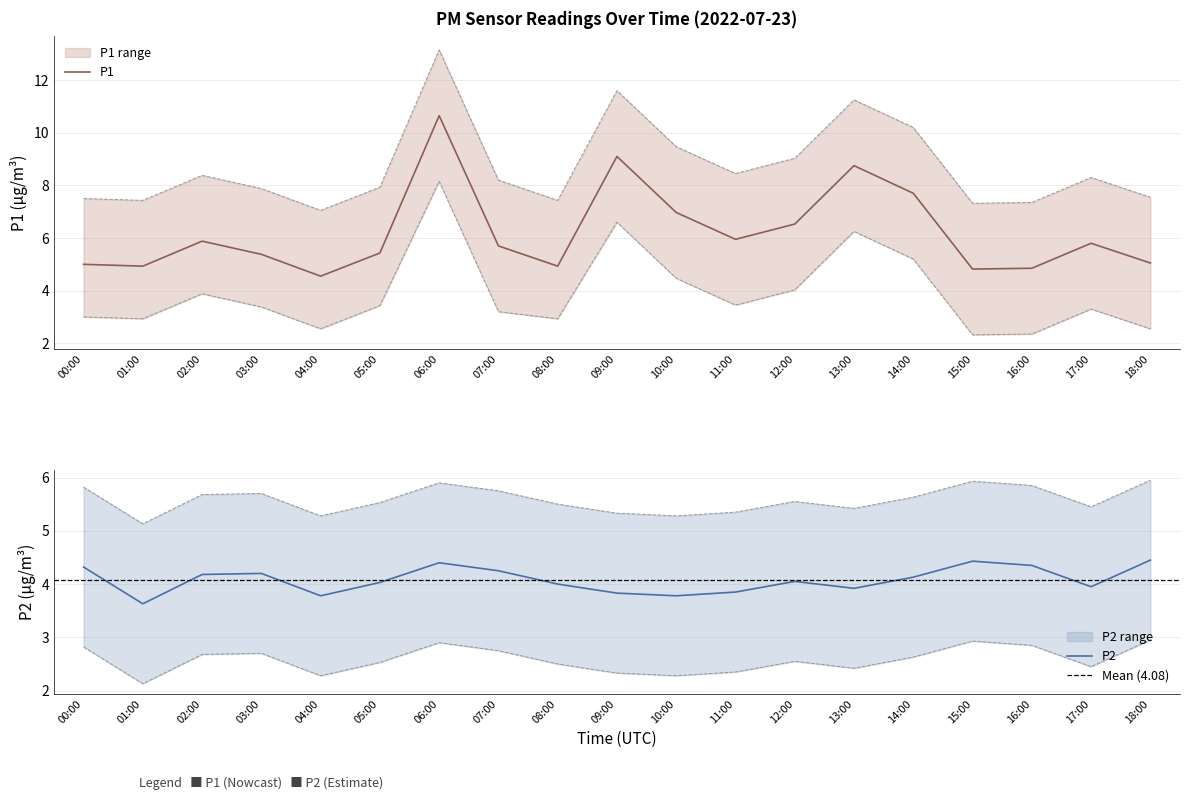

True or false: P2 and P1_upper intersect in this chart.

False